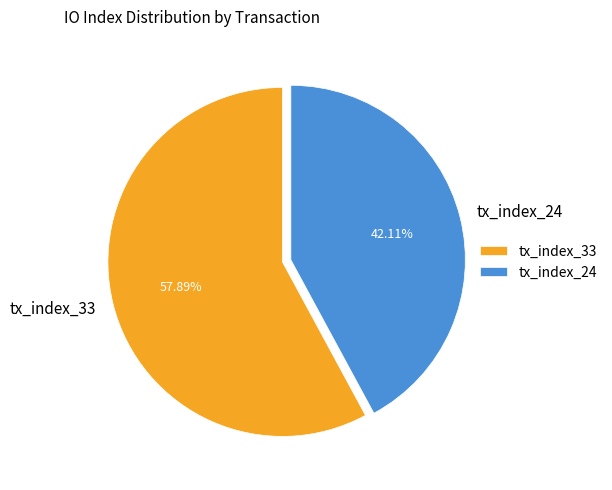

Is it true that tx_index_24 is 42% of the pie?

True